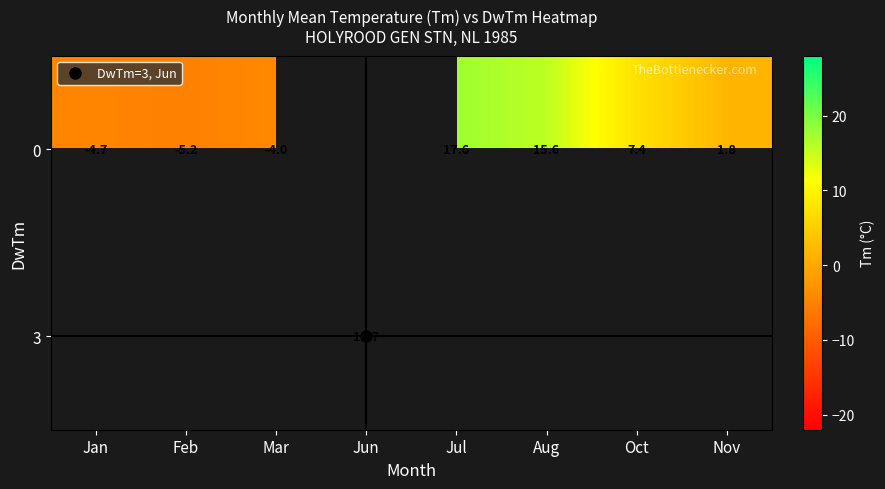

Where is row_0 nearest to the value 6?

Oct